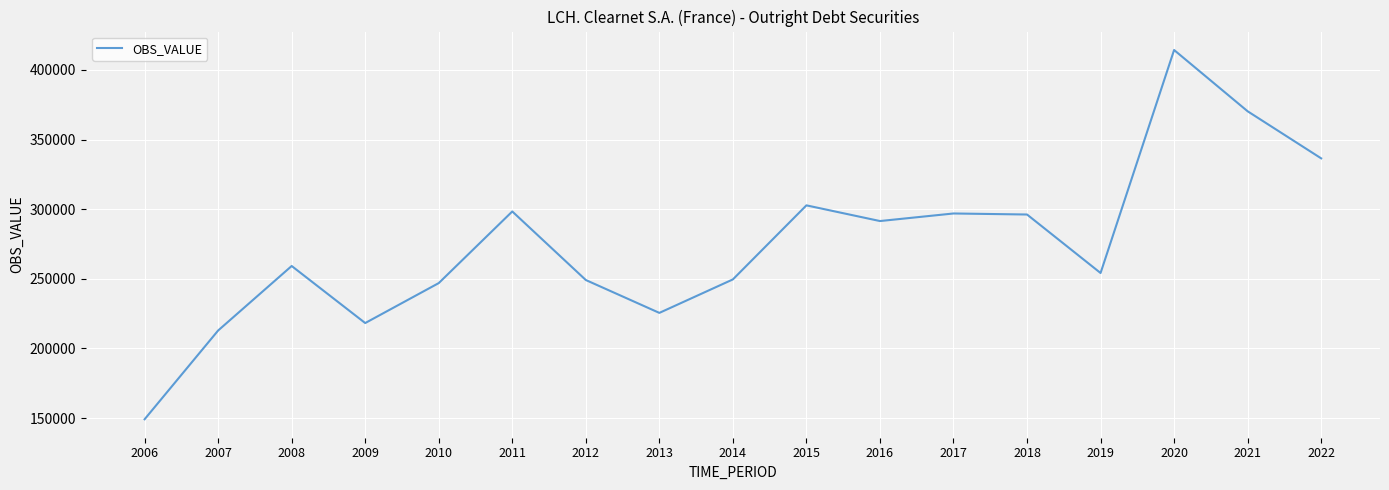

What is the difference between the second highest and second lowest values?

157410.7